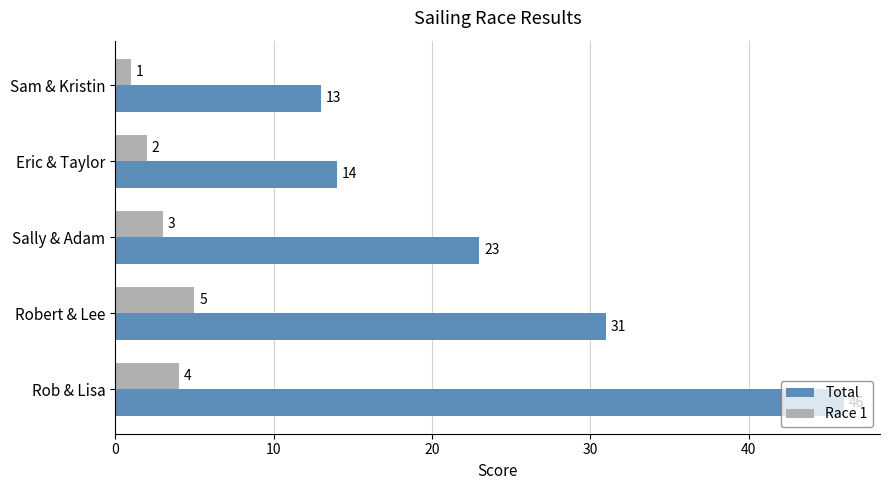

List the series in order of their overall mean, lowest first.

Race 1, Total